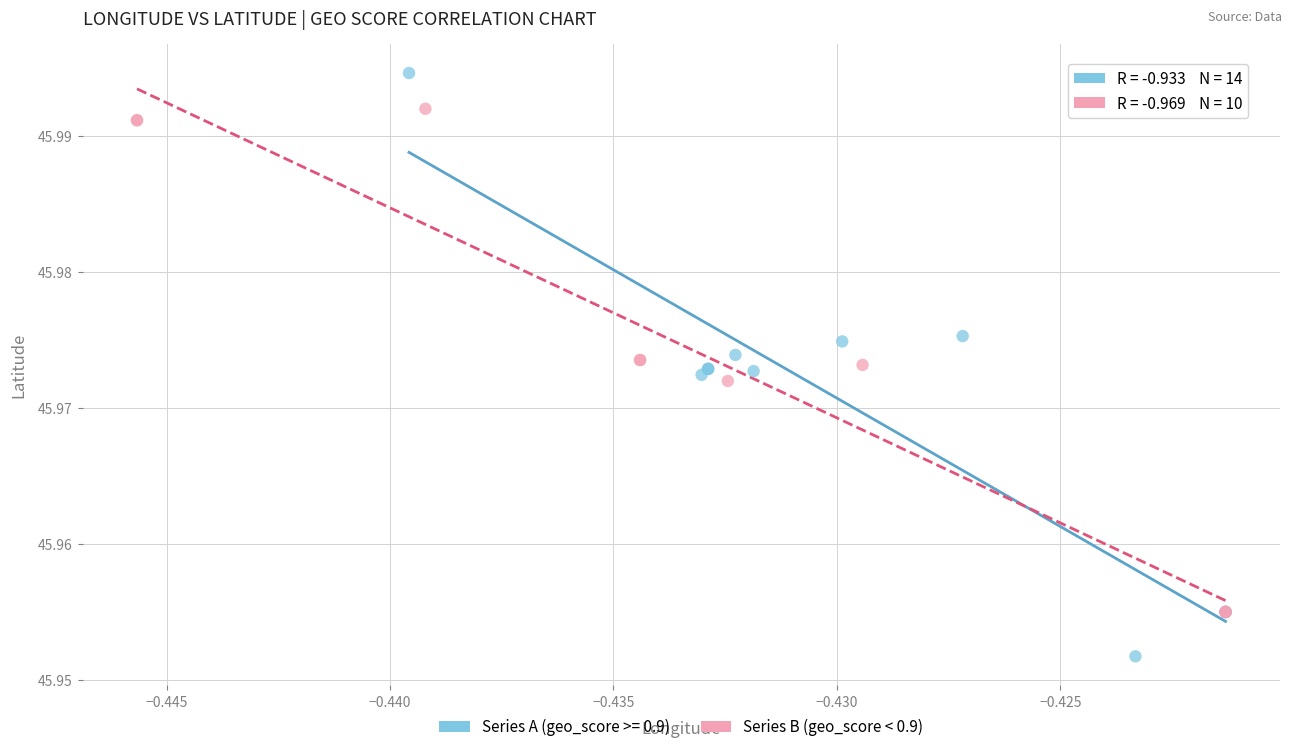

Which series has the largest Y range (max minus min)?

Series A (geo_score >= 0.9)